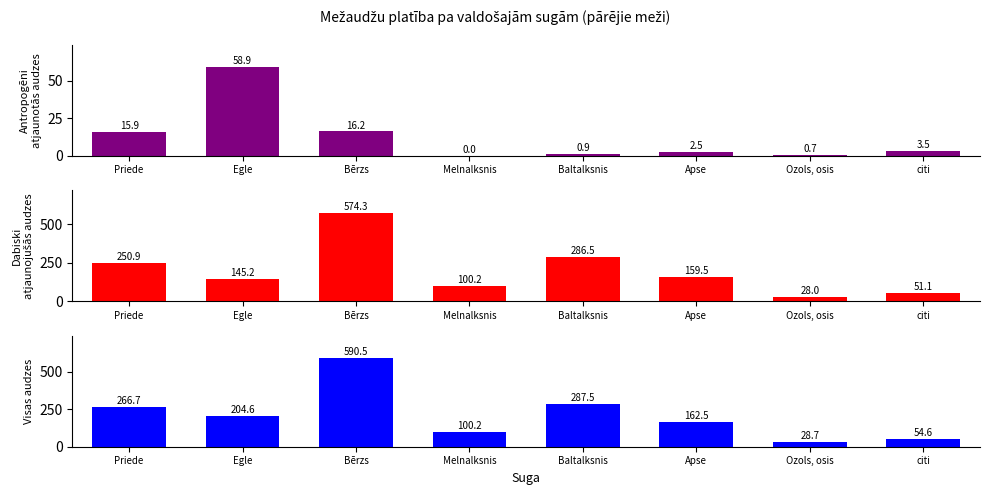

True or false: Visas audzes has a value of 118.5 at Bērzs.

False